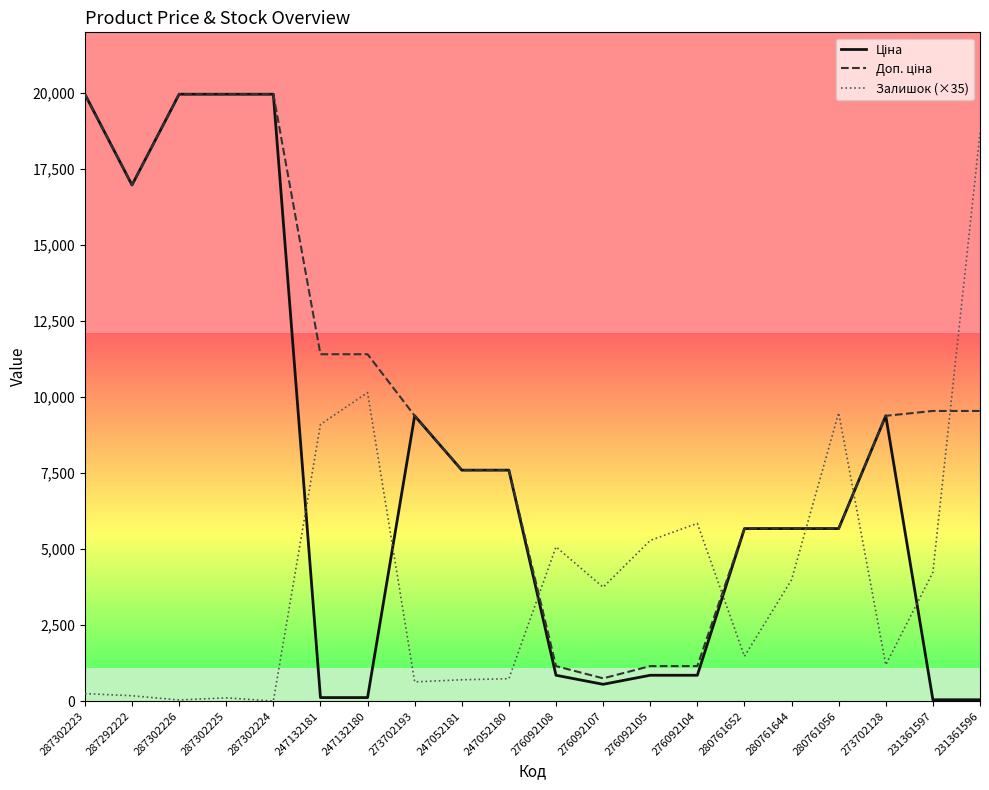

What is the maximum value shown in the chart?

19964.2